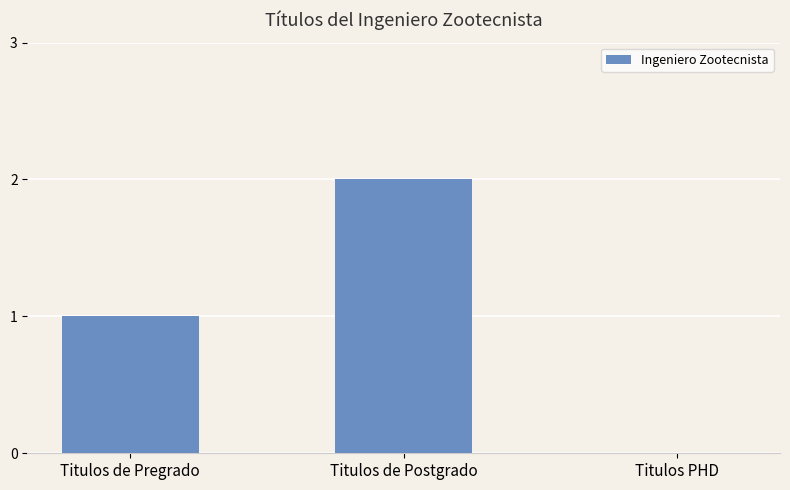

Approximately how many times larger is the value at Titulos de Pregrado compared to Titulos de Postgrado?

0.5